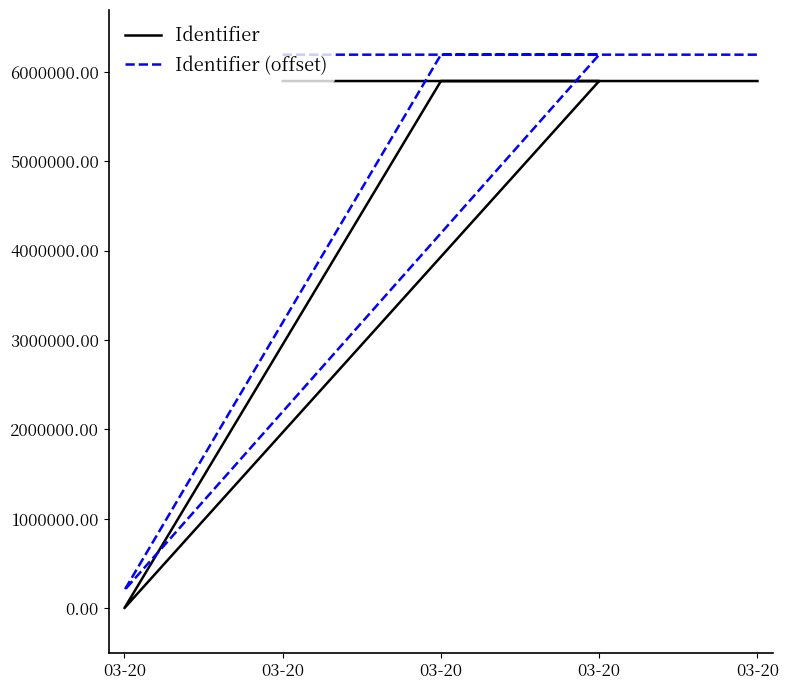

Which series has the largest total across all categories?

Identifier (offset)